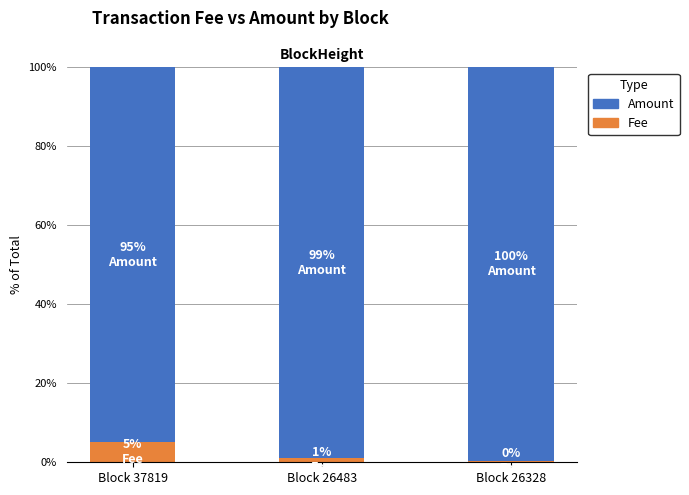

Which category has the highest value in the Fee series?

Block 37819